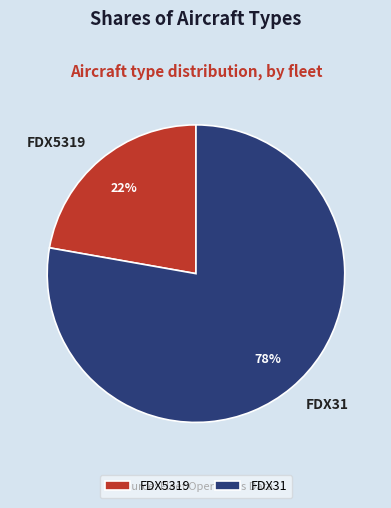

To the nearest percent, what is the difference between the largest and smallest slice percentages?

56%